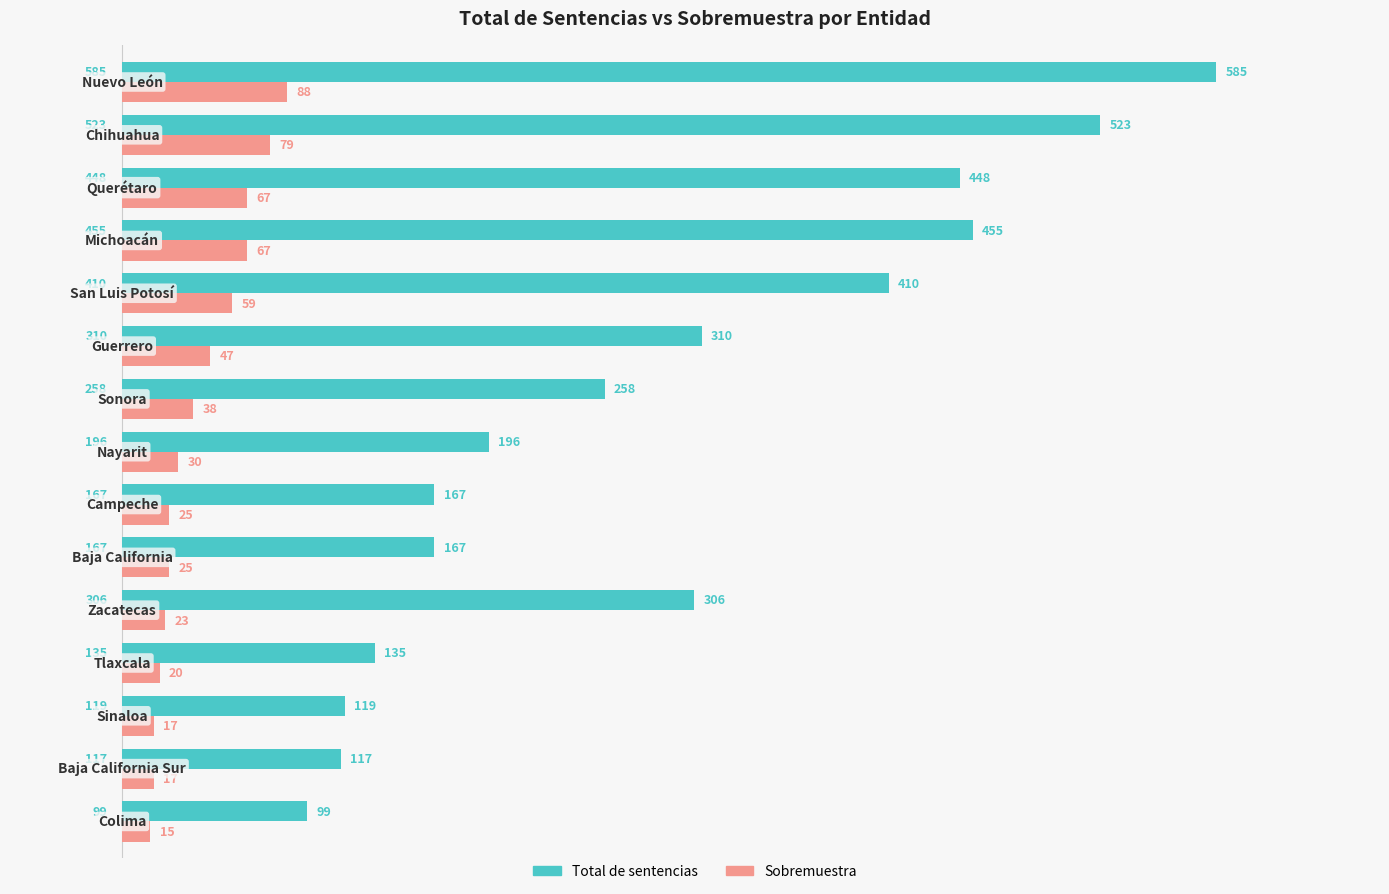

What is the maximum value for Sobremuestra?

88